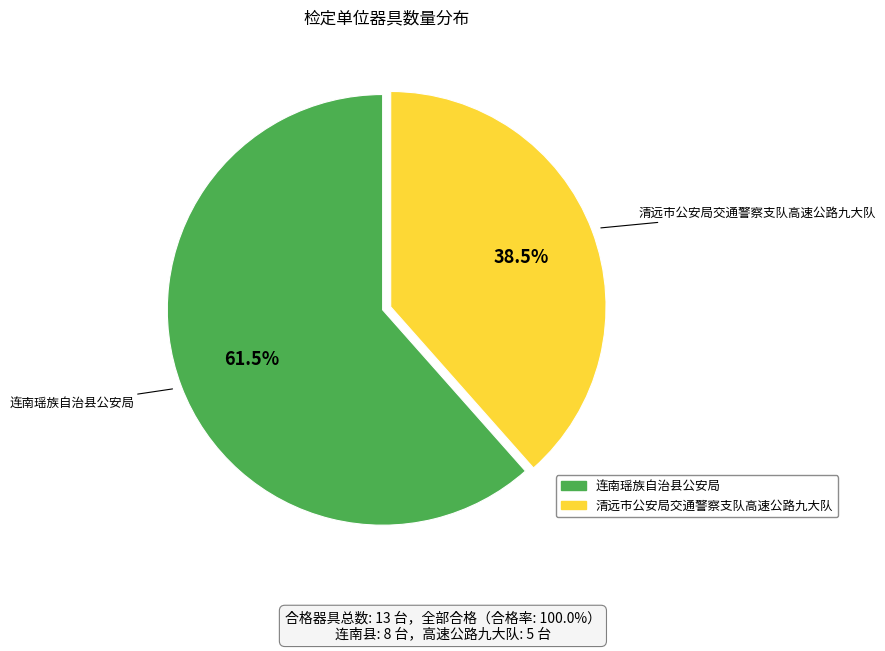

Which category has the smallest portion of the pie?

清远市公安局交通警察支队高速公路九大队